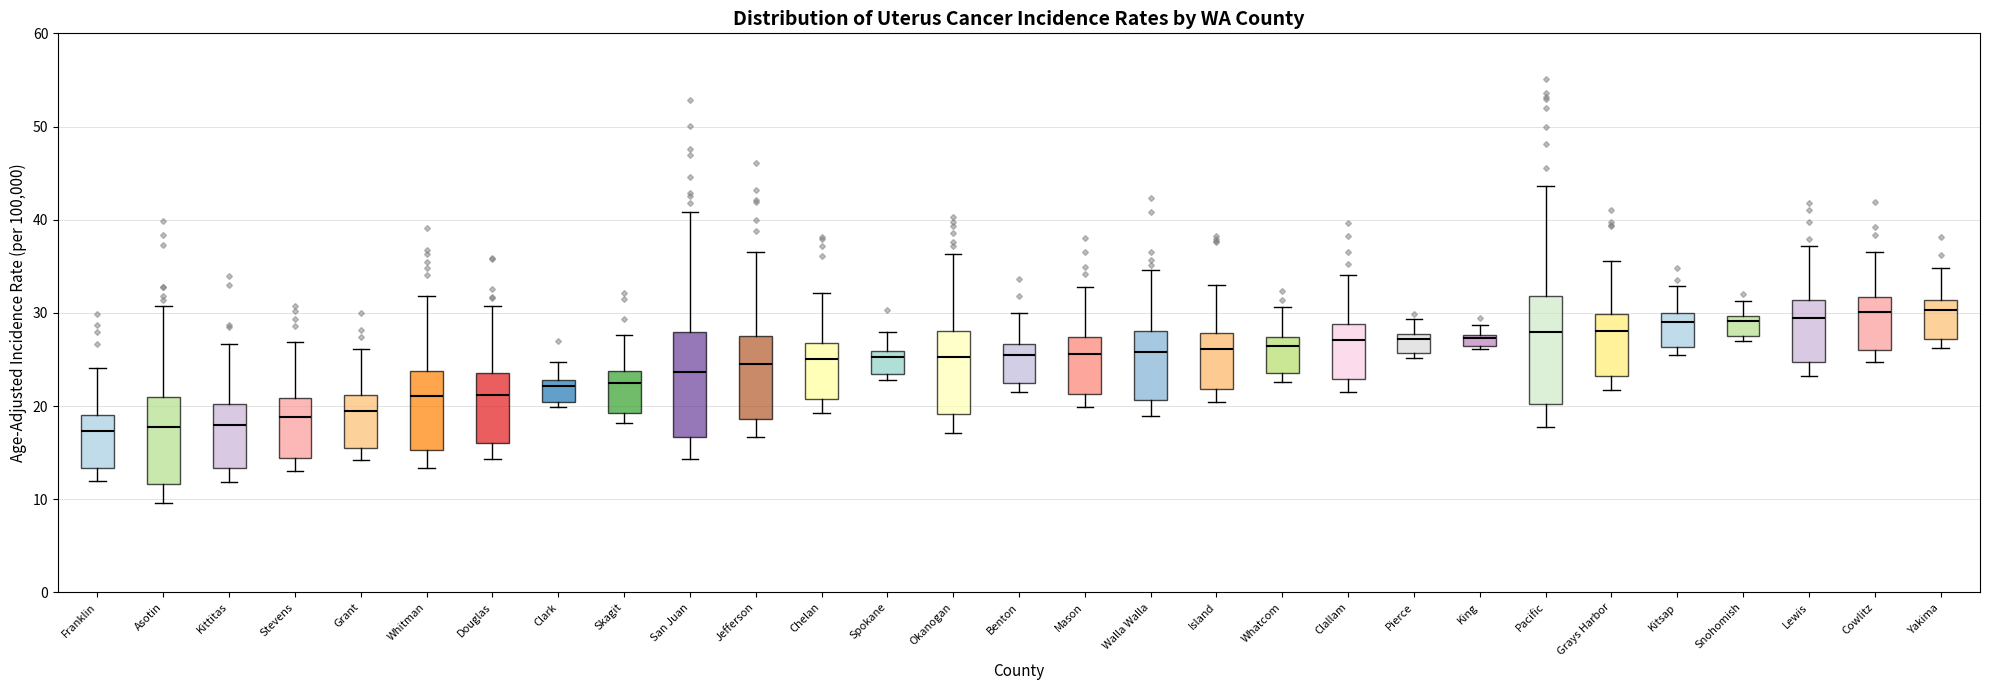

Where does the upper whisker of the box for Lewis end on the y-axis? The values are not printed on the chart, so give them approximately, as read against the axis.

37